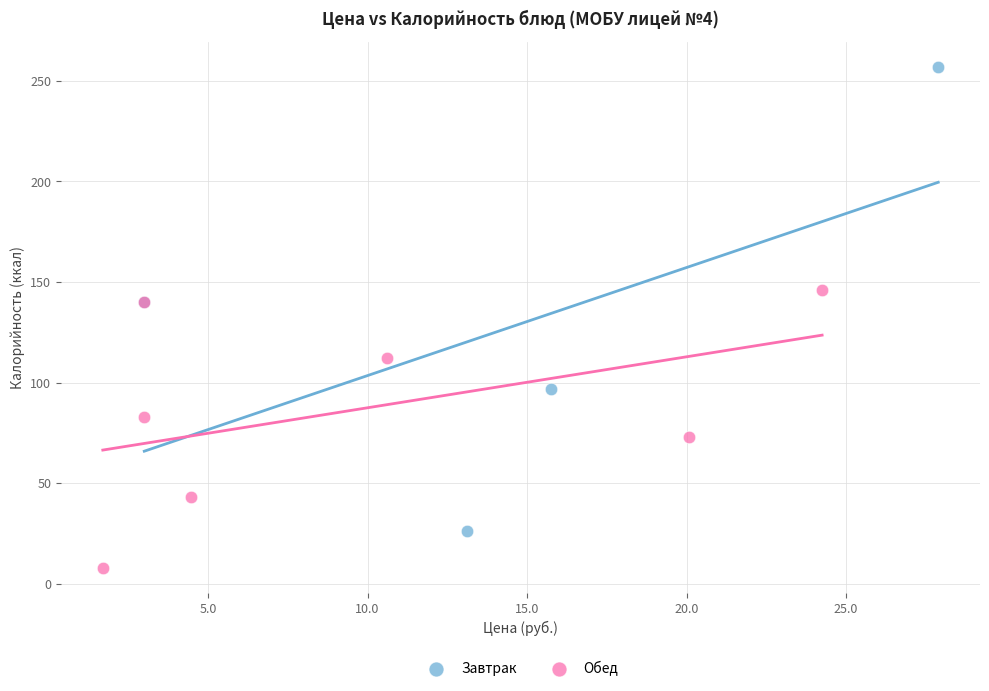

Which series reaches the maximum Y coordinate?

Завтрак